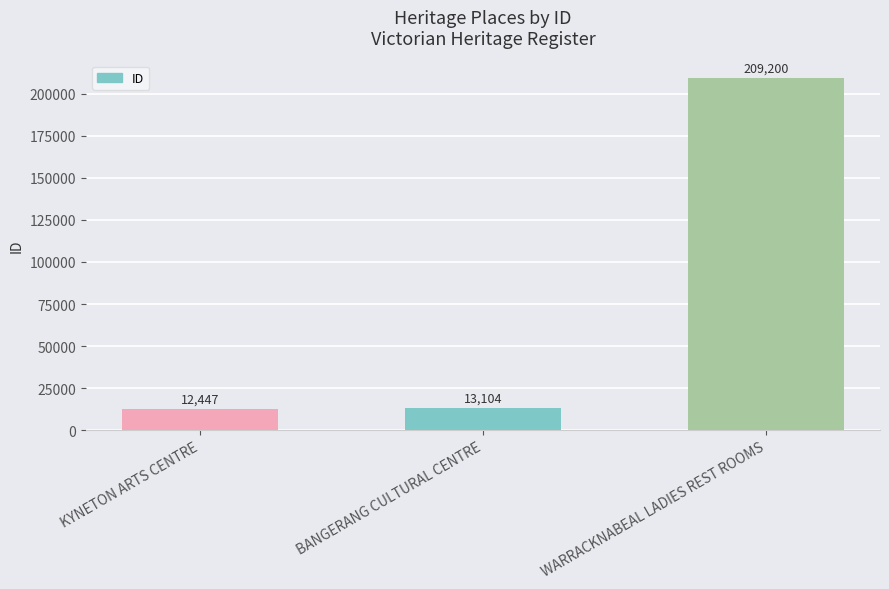

List the labels in order of value, largest first.

WARRACKNABEAL LADIES REST ROOMS, BANGERANG CULTURAL CENTRE, KYNETON ARTS CENTRE